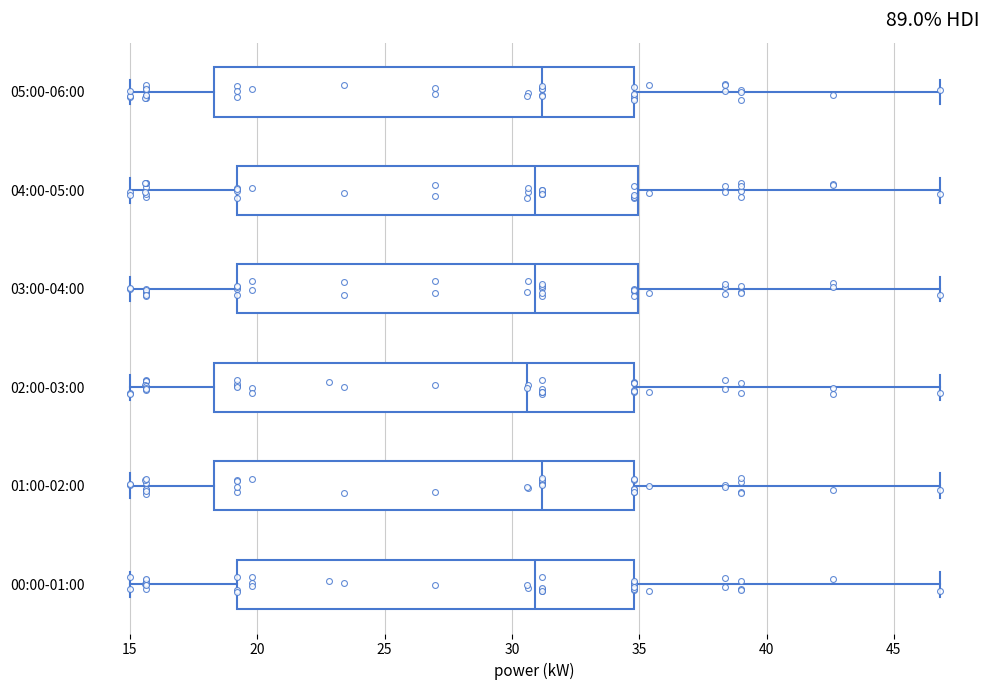

Where does the median line of the box for 00:00-01:00 sit on the x-axis? The values are not printed on the chart, so give them approximately, as read against the axis.

31.0